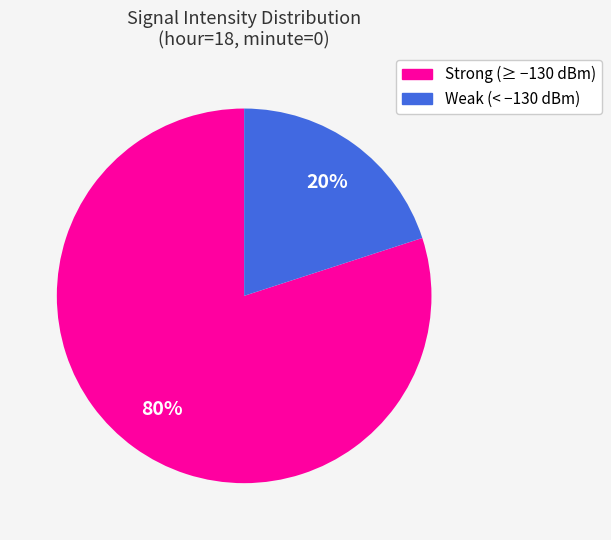

To the nearest percent, what is the average slice percentage?

50%